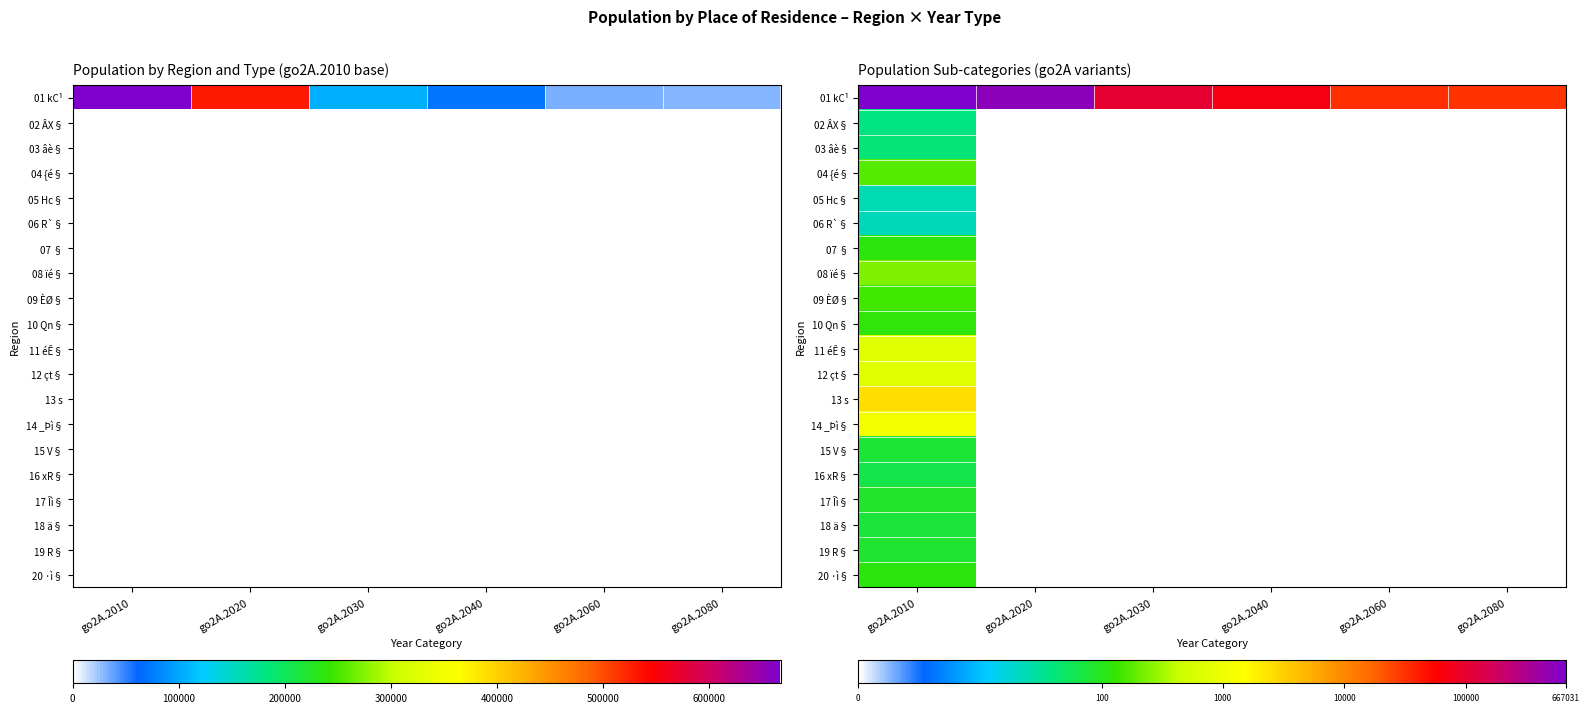

Is it true that 06 R`§ equals -1.9 at go2A.2060?

False